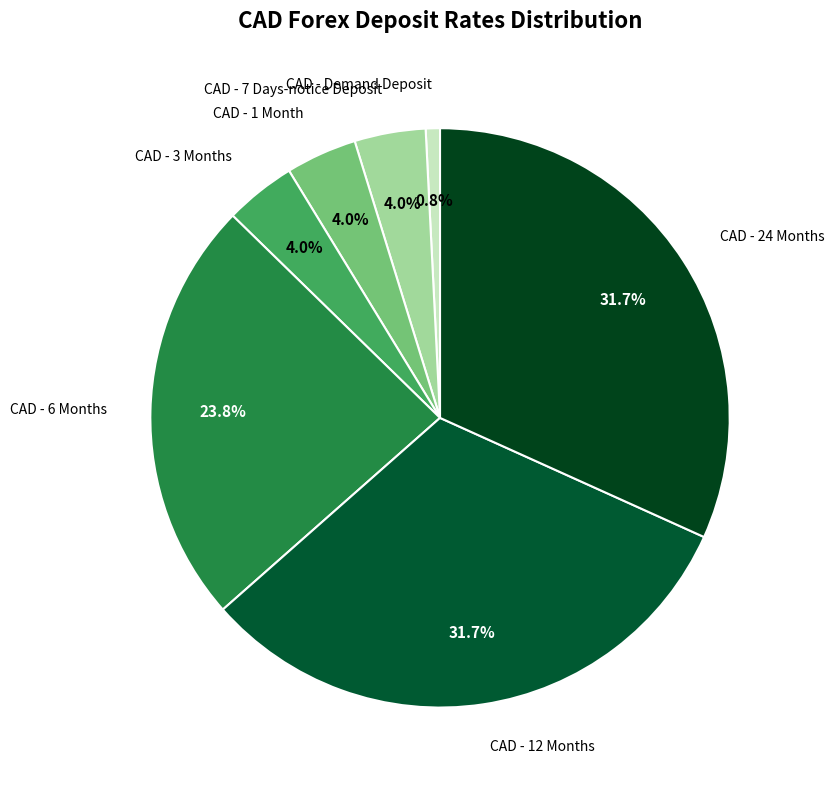

How many slices are in this pie chart?

7